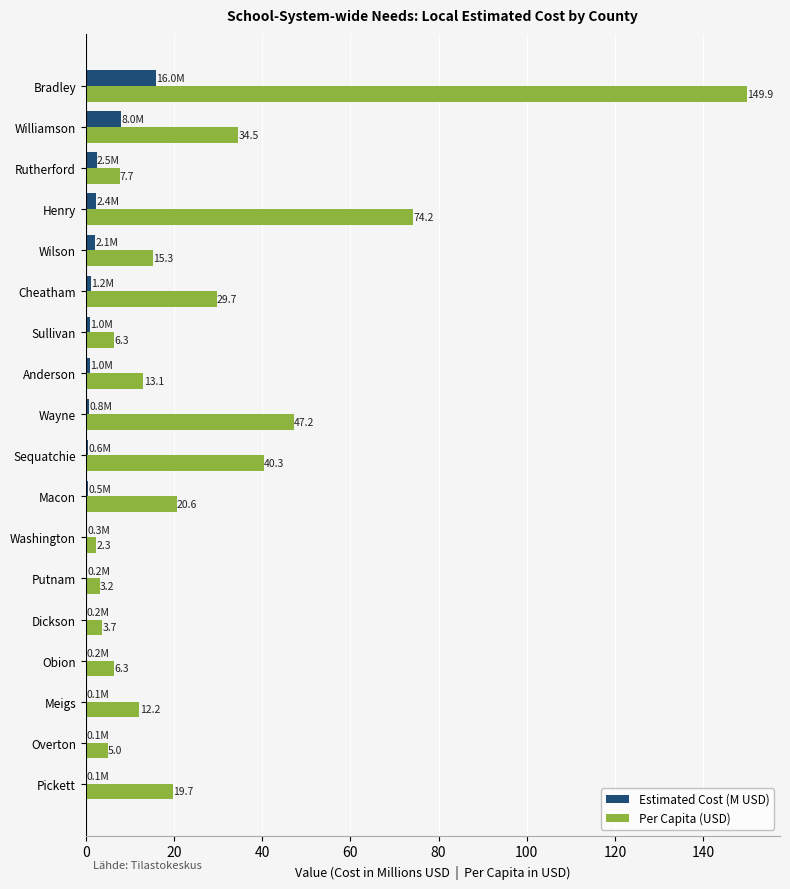

At which label is Per Capita (USD) closest to 76?

Henry